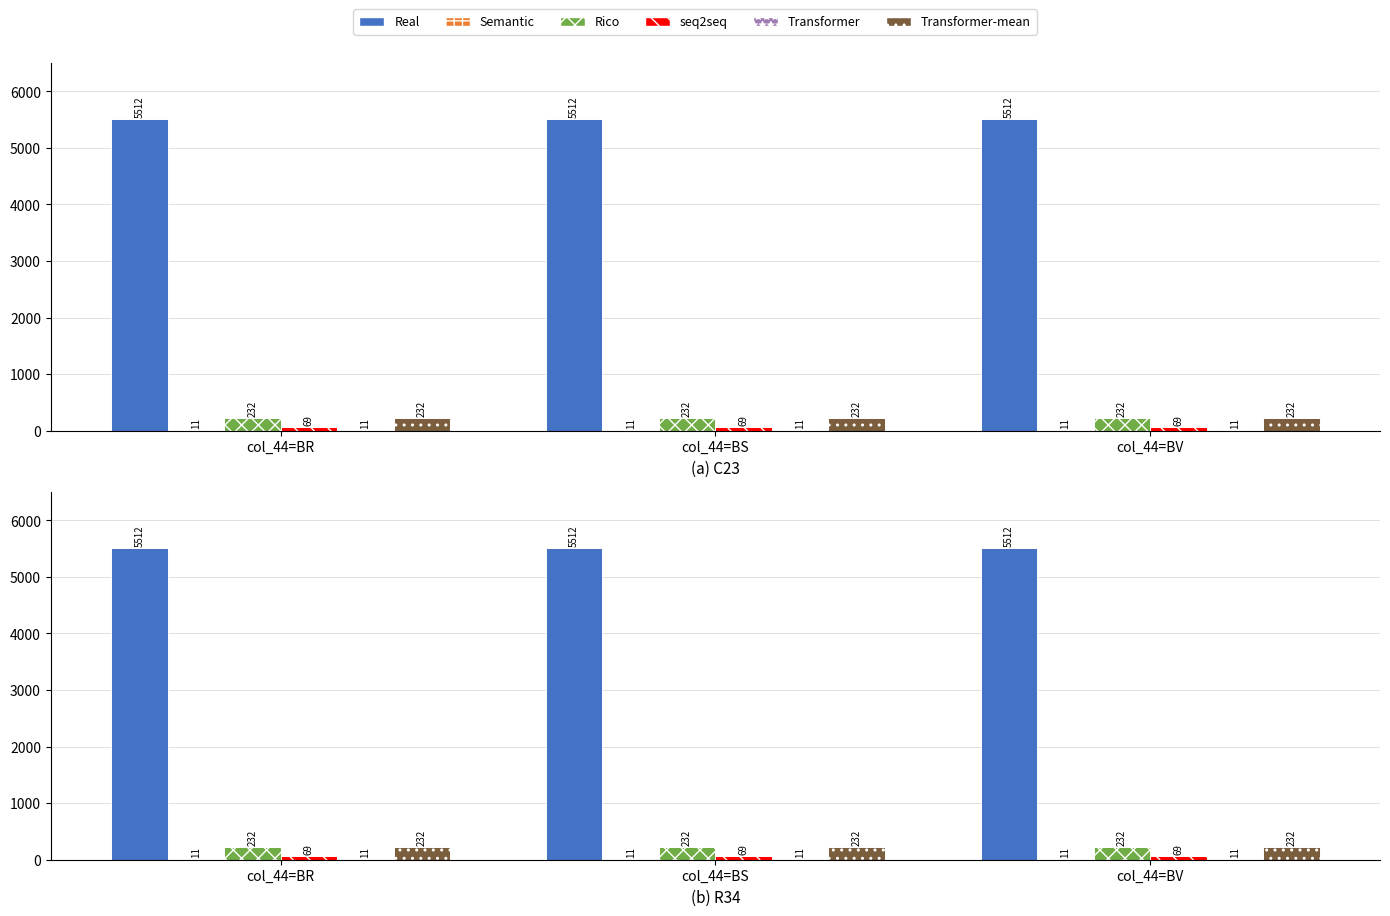

At which category is the sum across all series the highest?

col_44=BR